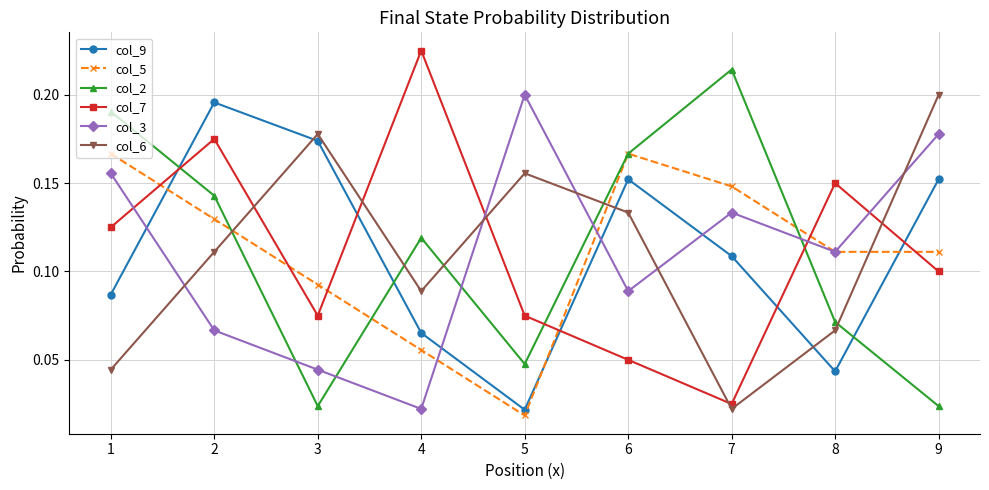

At how many categories does at least one series exceed 0?

9